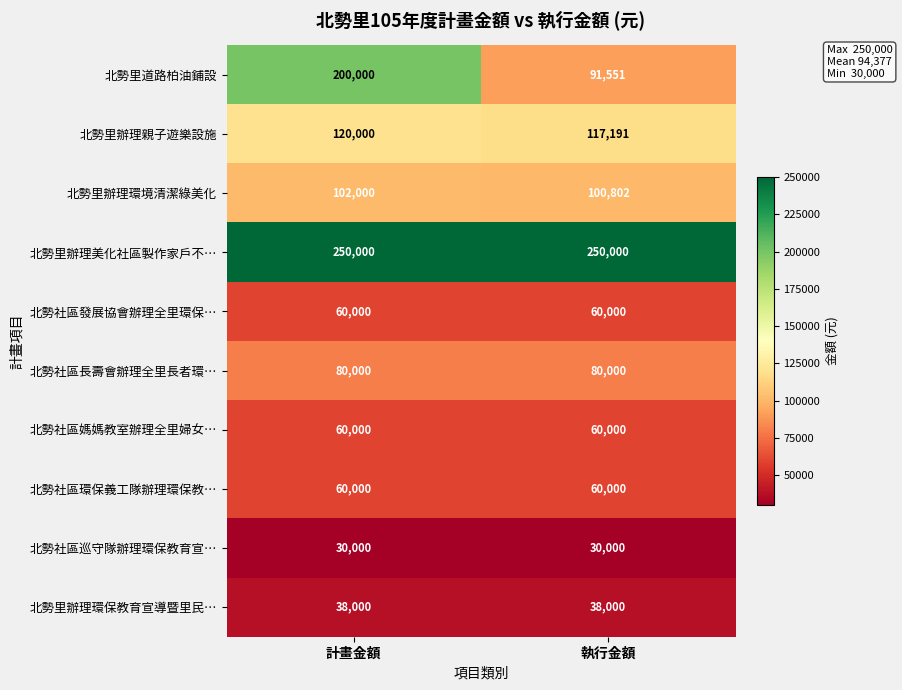

Rank the categories by 北勢里道路柏油鋪設 value from lowest to highest.

執行金額, 計畫金額